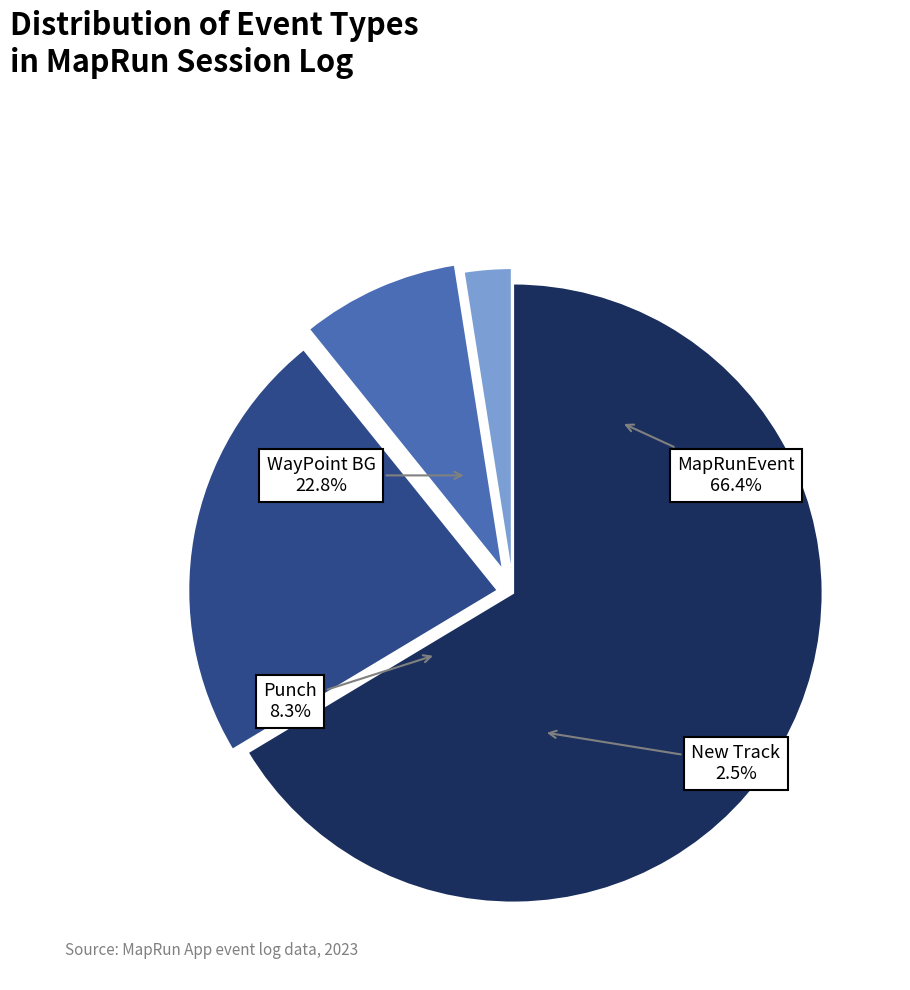

To the nearest percent, what is the difference between the largest and smallest slice percentages?

64%